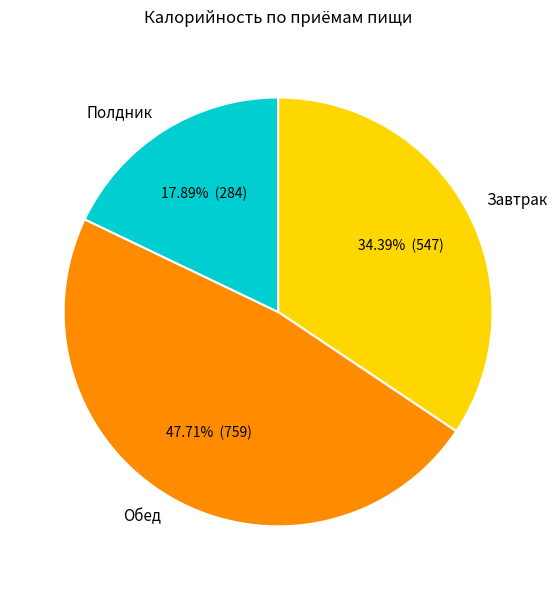

Rank the categories by value from highest to lowest.

Обед, Завтрак, Полдник